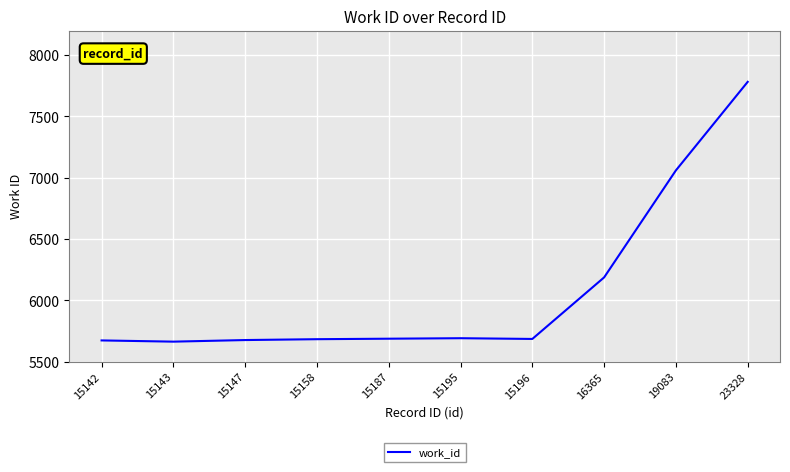

How many lines are shown in the chart?

1